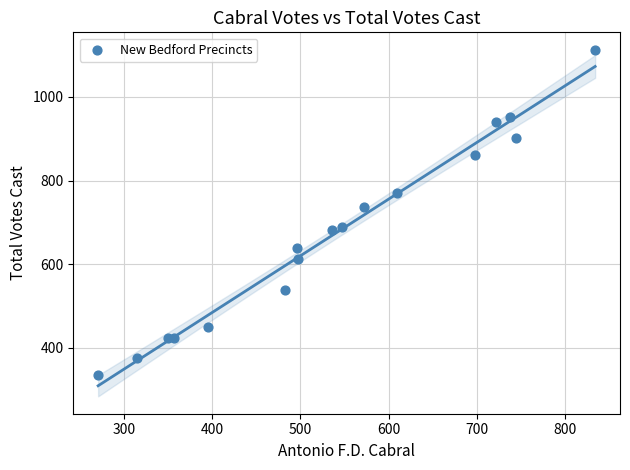

What Y value in the scatter plot is closest to 724?

737